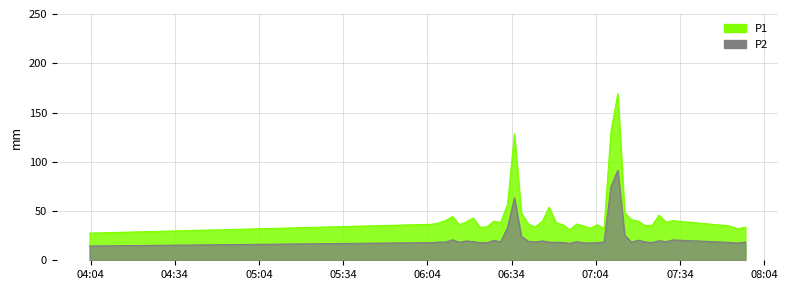

In P1, how many points are higher than both neighbors (excluding endpoints)?

10